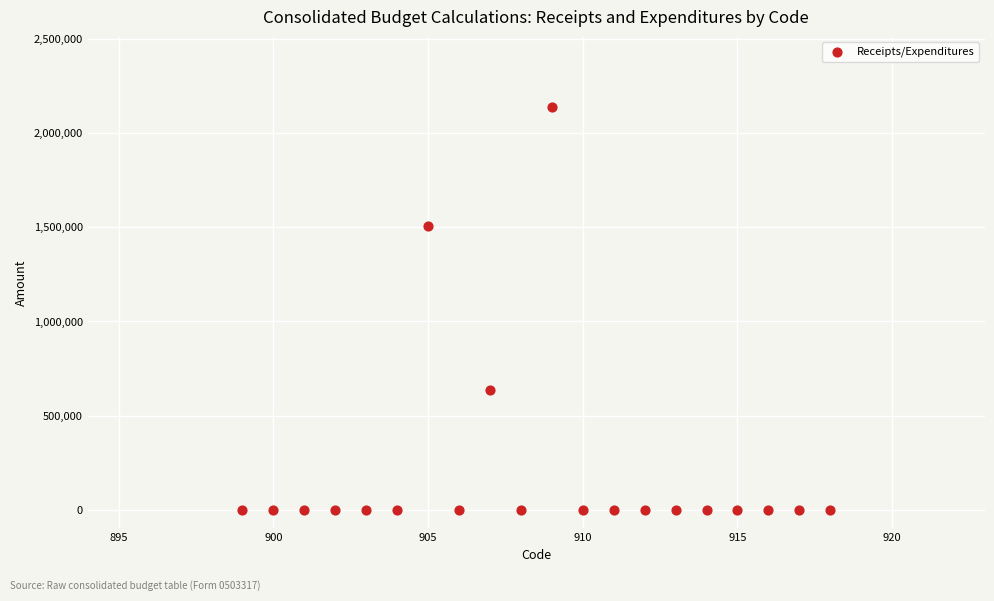

What is the range of X values (max minus min)?

19.0